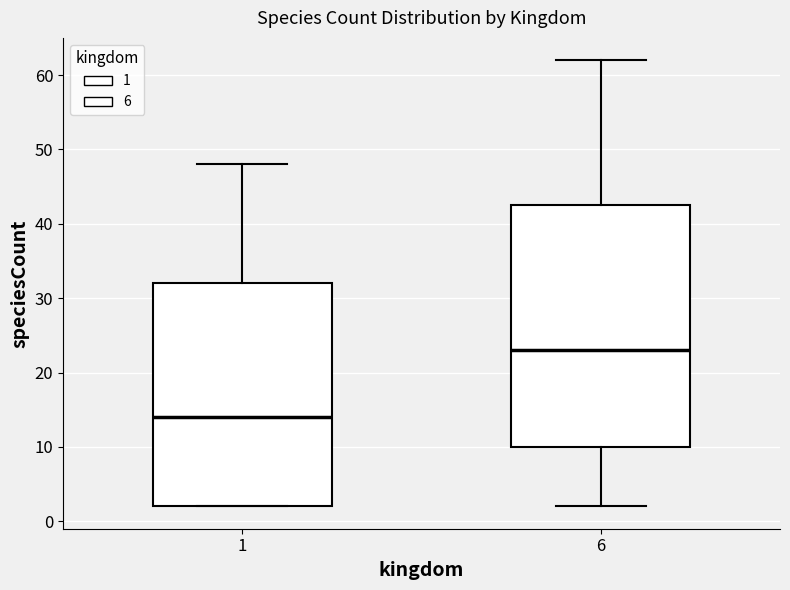

Where does the median line of the box at x = 1 sit on the y-axis? The values are not printed on the chart, so give them approximately, as read against the axis.

14